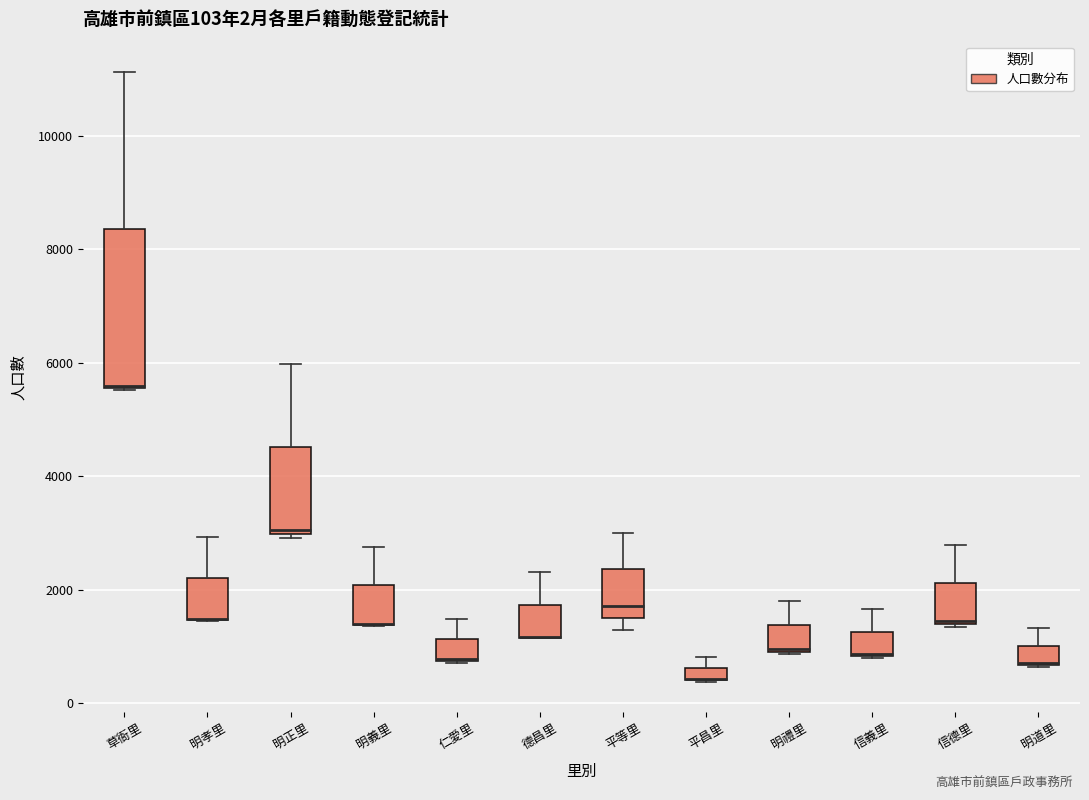

Comparing the boxes themselves (not the whiskers), which one is the tallest?

草衙里